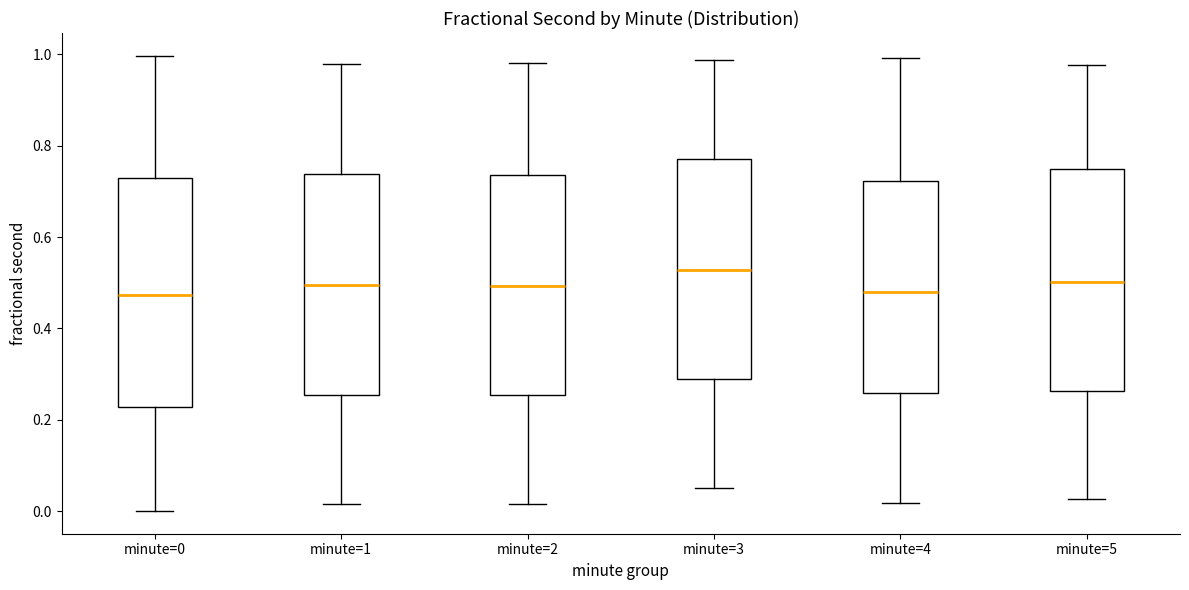

Reading left to right, read every box against the y-axis: the position of its median line, the range the box covers, and the ends of its whiskers. The values are not printed on the chart, so give them approximately, as read against the axis.

minute=0: median 0.48, box 0.22 to 0.72, whiskers 0.00 to 1.00
minute=1: median 0.50, box 0.26 to 0.74, whiskers 0.02 to 0.98
minute=2: median 0.50, box 0.26 to 0.74, whiskers 0.02 to 0.98
minute=3: median 0.52, box 0.28 to 0.78, whiskers 0.06 to 0.98
minute=4: median 0.48, box 0.26 to 0.72, whiskers 0.02 to 1.00
minute=5: median 0.50, box 0.26 to 0.74, whiskers 0.02 to 0.98